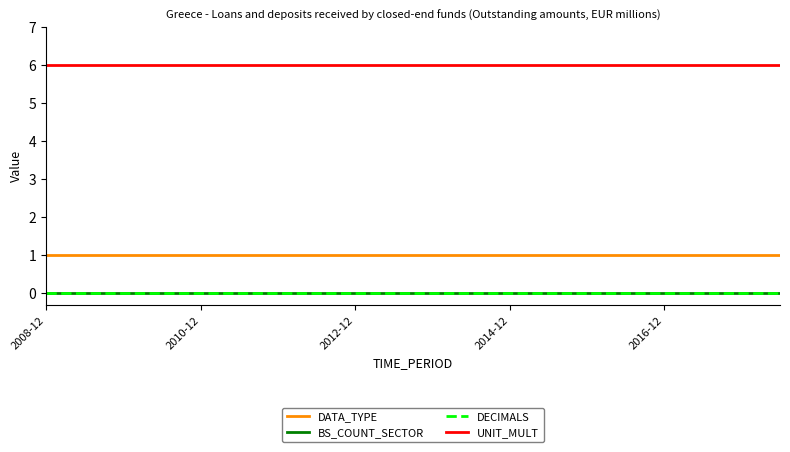

How many lines are shown in the chart?

4